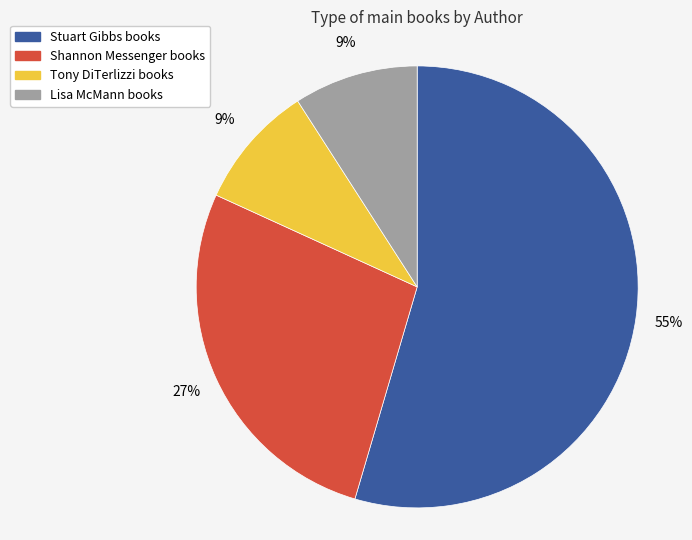

To the nearest percent, what is the average slice percentage?

25%